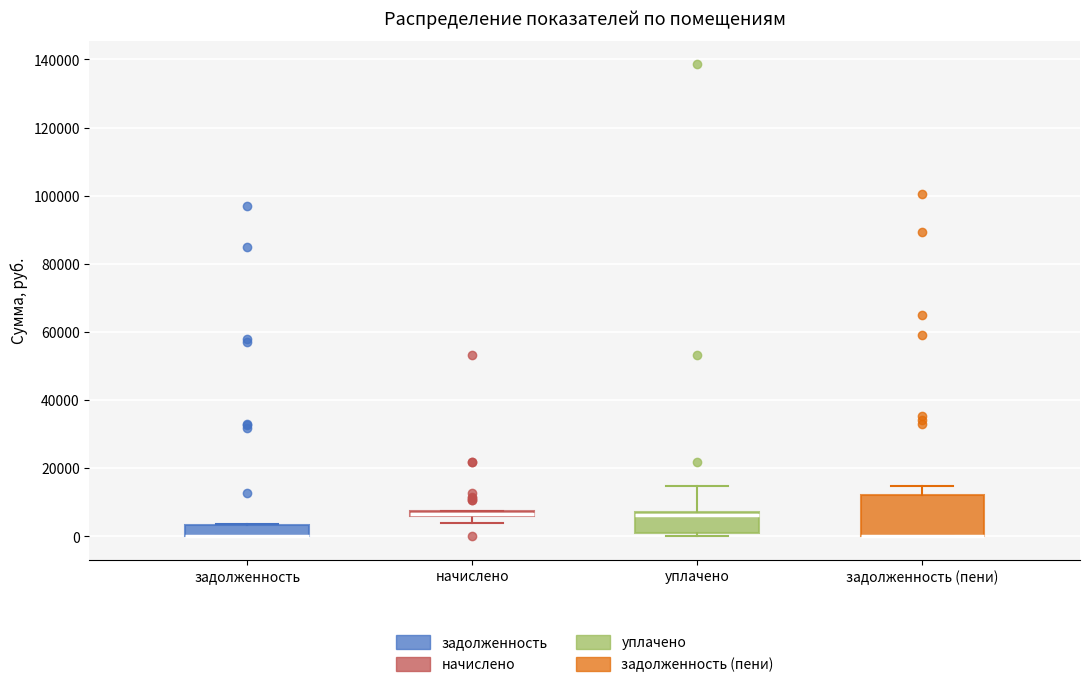

Where is the upper edge of the box for задолженность on the y-axis? The values are not printed on the chart, so give them approximately, as read against the axis.

4000